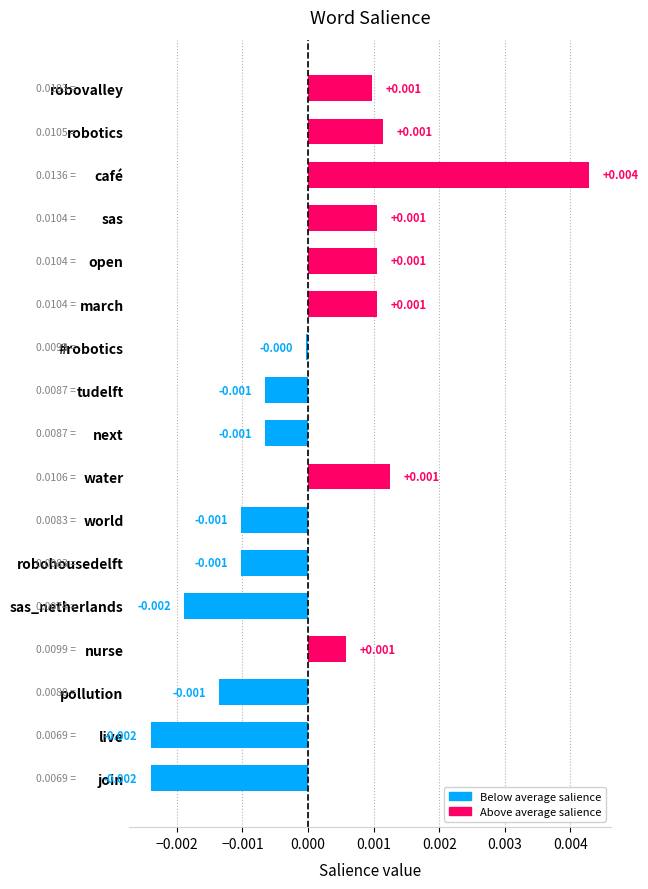

At which label is the value closest to 0?

#robotics